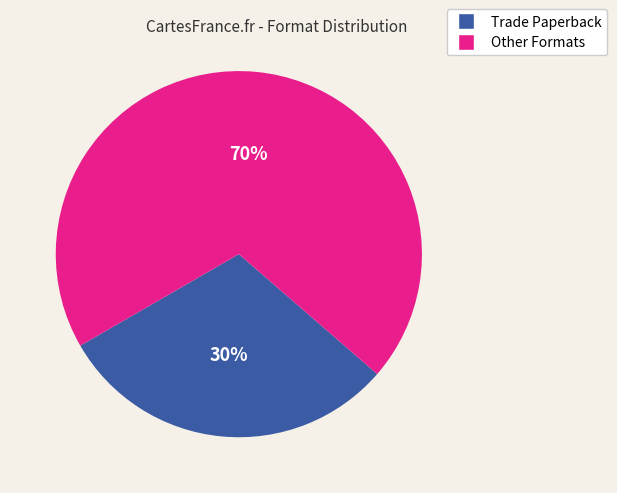

Does any single category account for the majority?

Yes